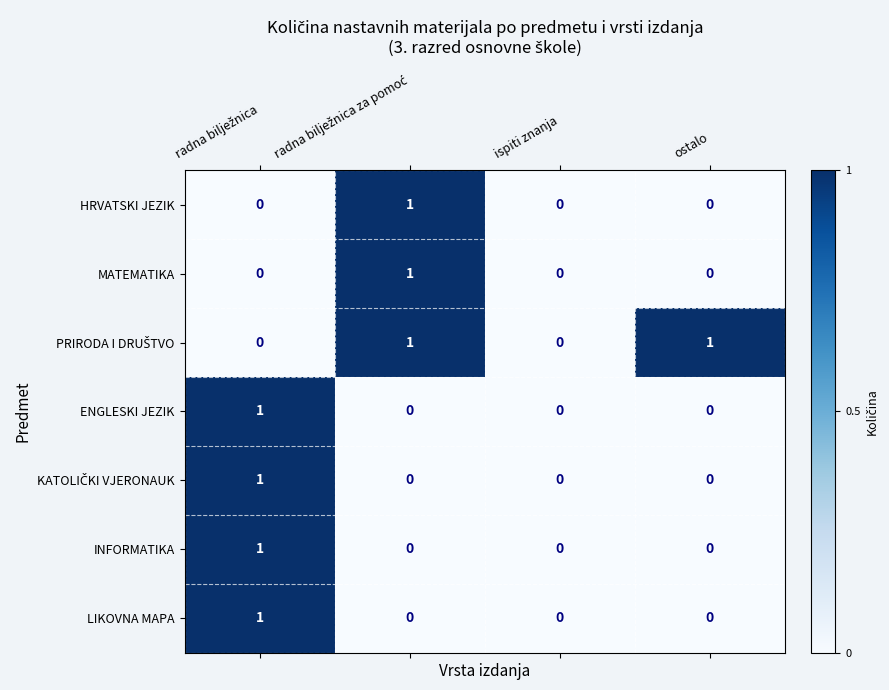

The value of LIKOVNA MAPA at ispiti znanja is 0. True or false?

True